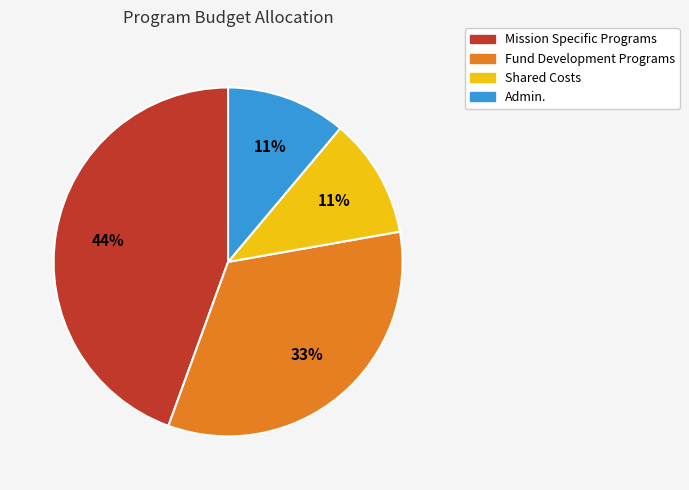

Do Mission Specific Programs and Shared Costs together represent more than half of the pie?

Yes